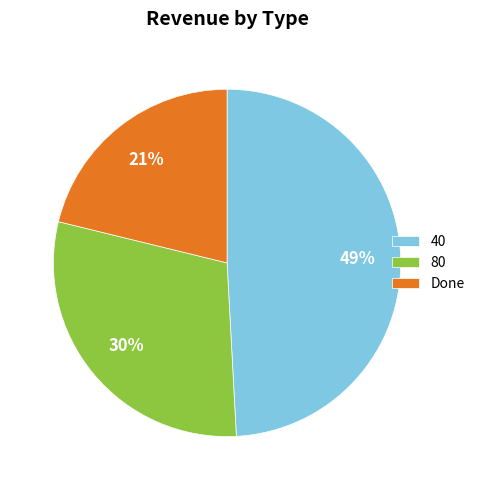

Count the number of slices in the pie.

3